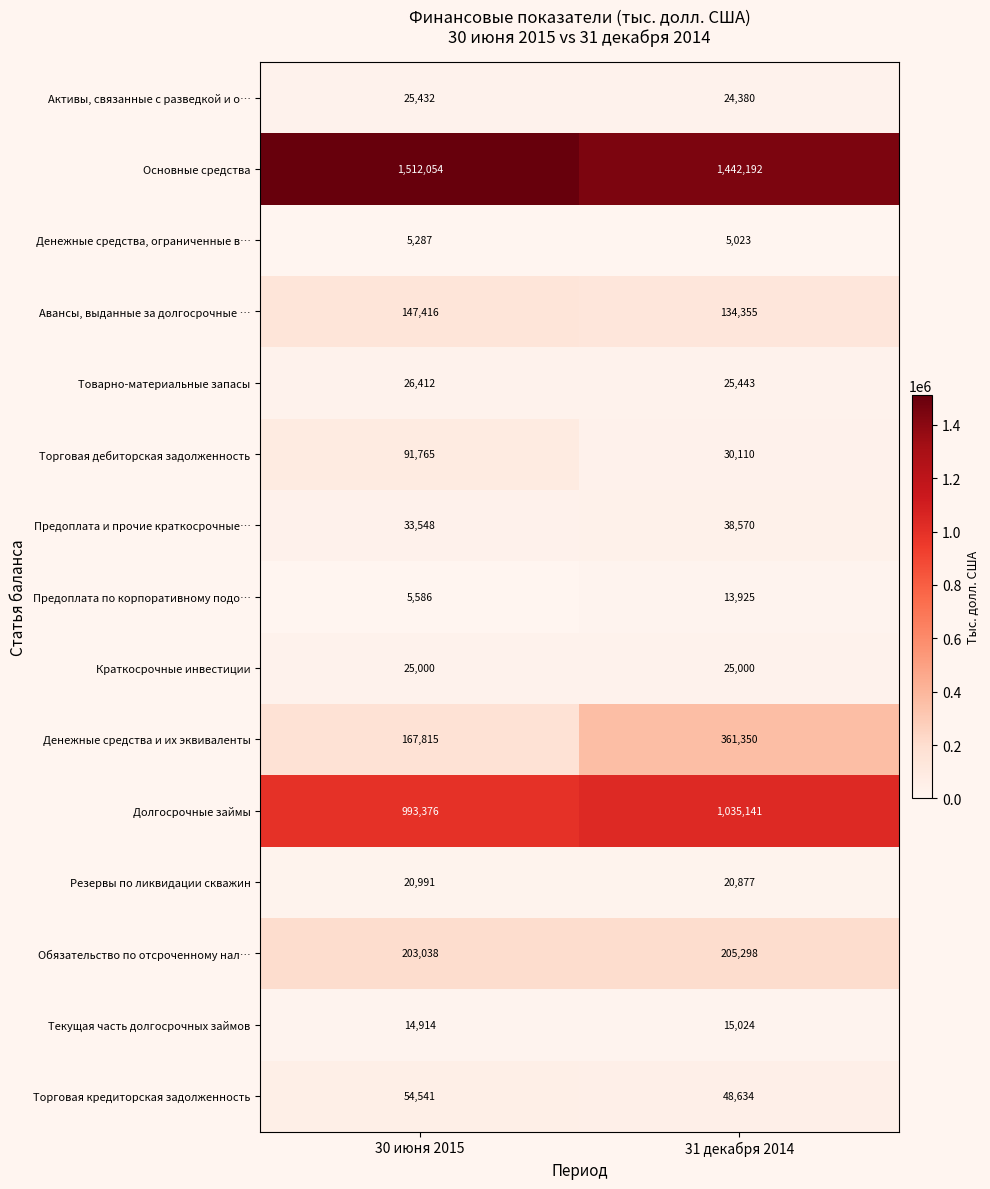

Reading right to left, list all the values displayed in this chart.

Активы, связанные с разведкой и о…: 24380	25432
Основные средства: 1442192	1512054
Денежные средства, ограниченные в…: 5023	5287
Авансы, выданные за долгосрочные …: 134355	147416
Товарно-материальные запасы: 25443	26412
Торговая дебиторская задолженность: 30110	91765
Предоплата и прочие краткосрочные…: 38570	33548
Предоплата по корпоративному подо…: 13925	5586
Краткосрочные инвестиции: 25000	25000
Денежные средства и их эквиваленты: 361350	167815
Долгосрочные займы: 1035141	993376
Резервы по ликвидации скважин: 20877	20991
Обязательство по отсроченному нал…: 205298	203038
Текущая часть долгосрочных займов: 15024	14914
Торговая кредиторская задолженность: 48634	54541